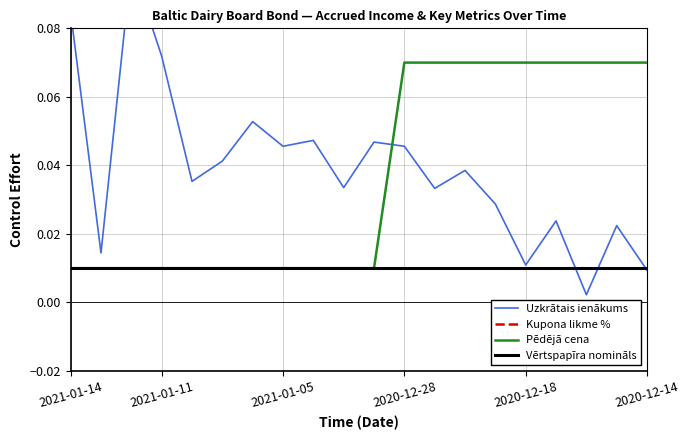

Count the number of categories in the chart.

20